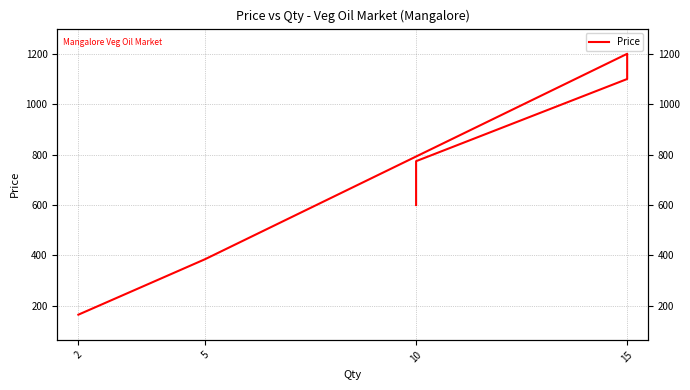

What is the average value?

704